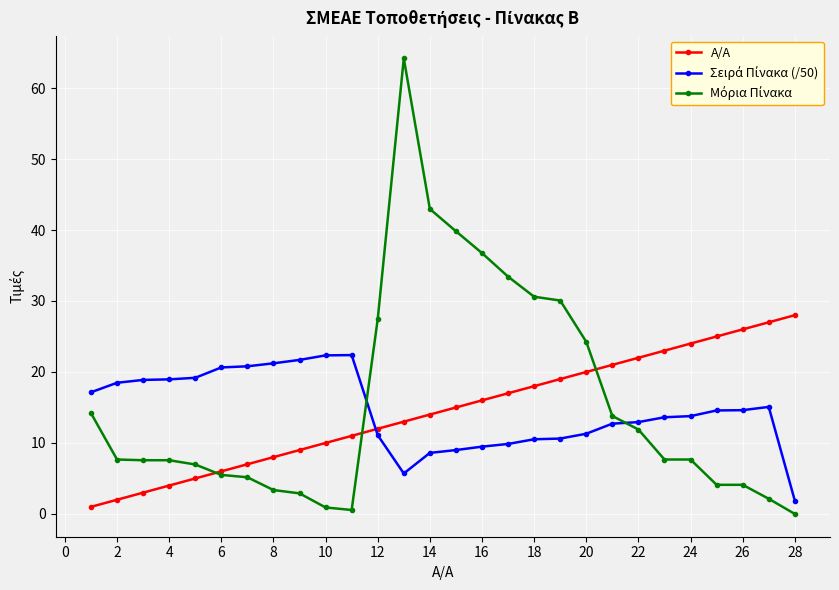

What is the greatest value displayed?

64.2